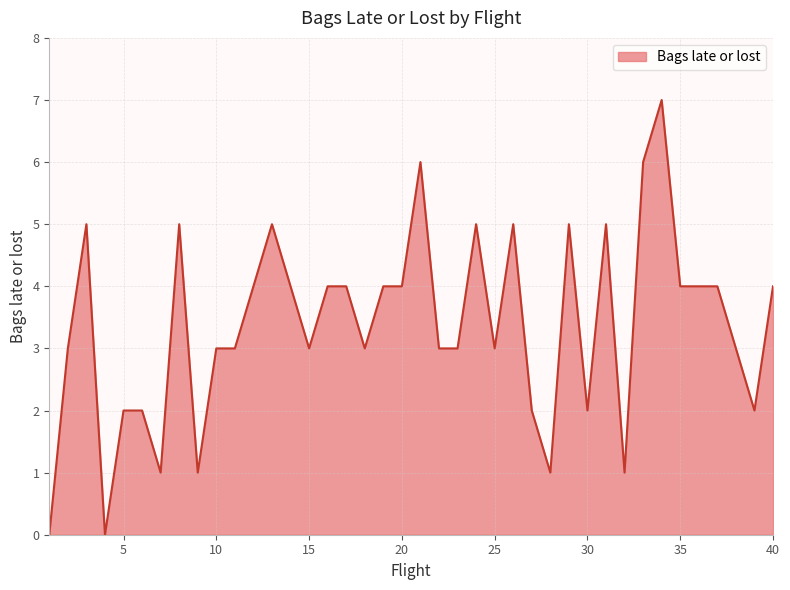

What is the average value?

3